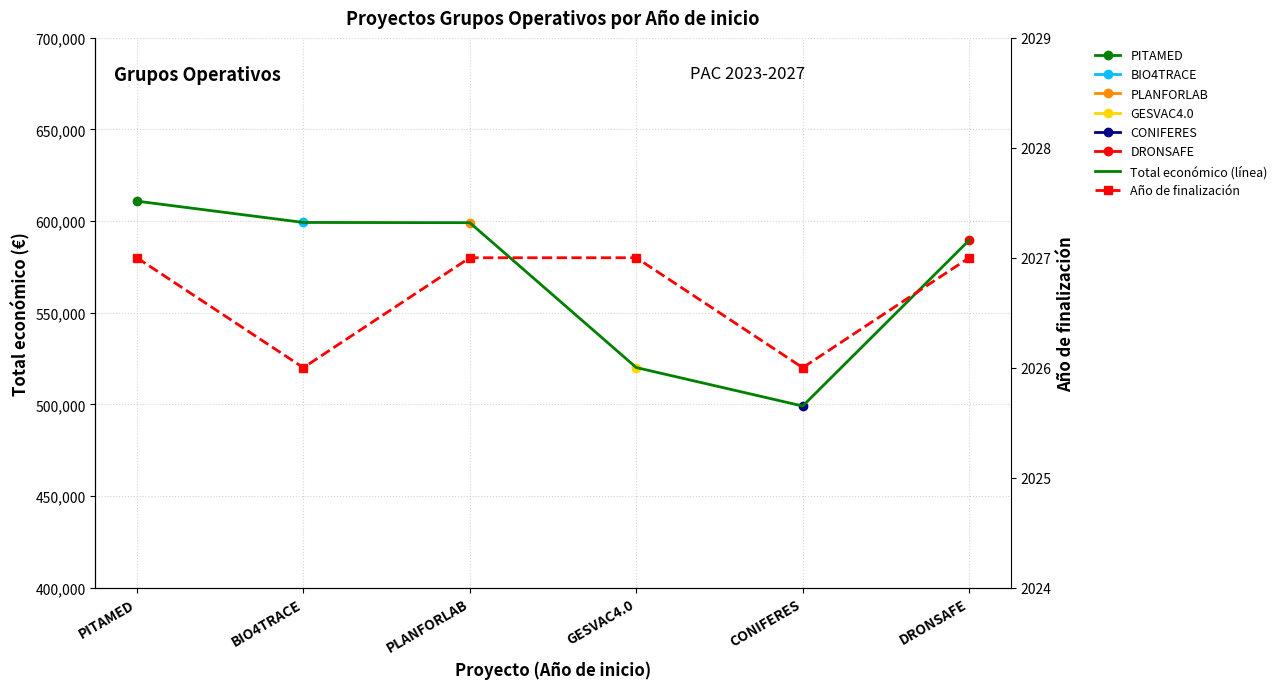

What is the highest value of the Total económico (línea) series?

610889